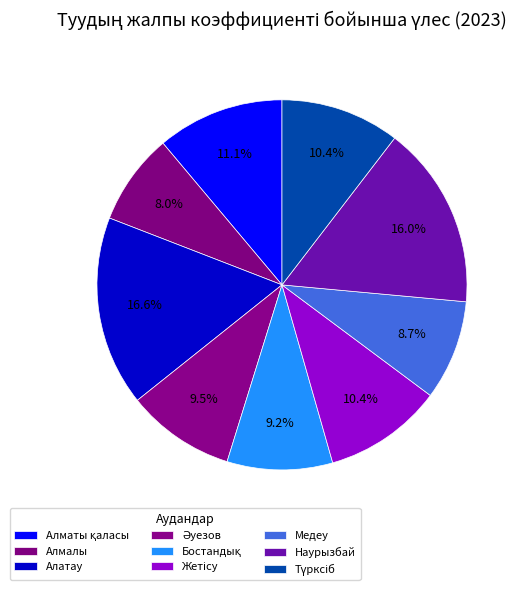

Does Түрксіб account for over 50% of the chart?

No